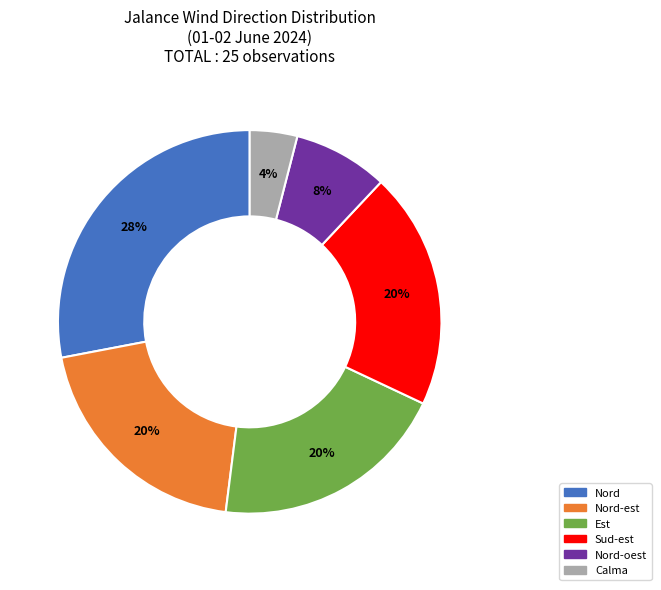

Count the number of slices in the pie.

6